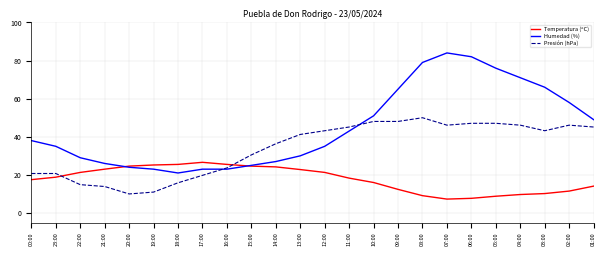

What is the average value of the Humedad (%) series?

45.1